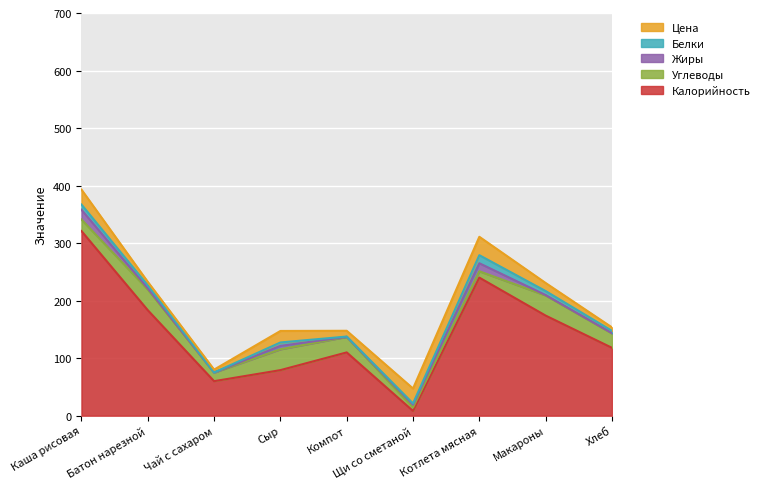

After their last crossing, which series has the higher values: Белки or Углеводы?

Углеводы